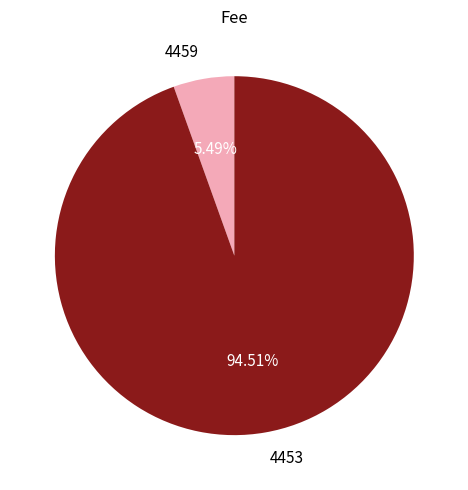

Between 4459 and 4453, which is larger?

4453